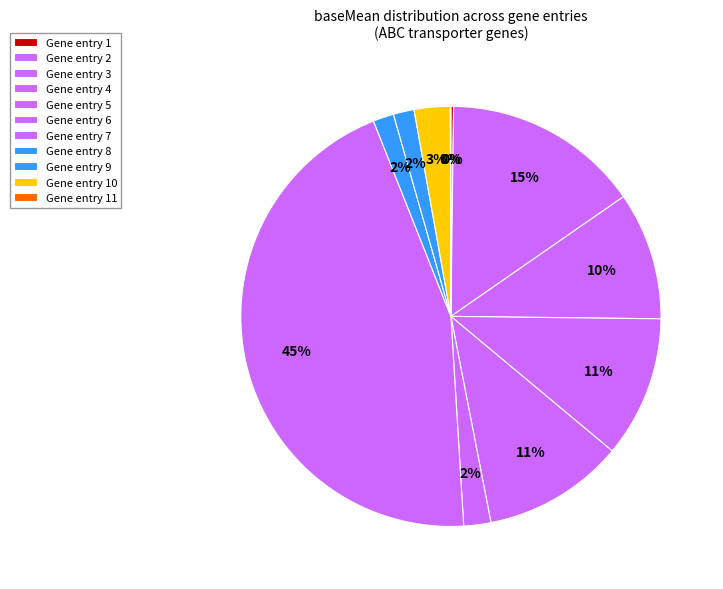

Count the number of slices in the pie.

11